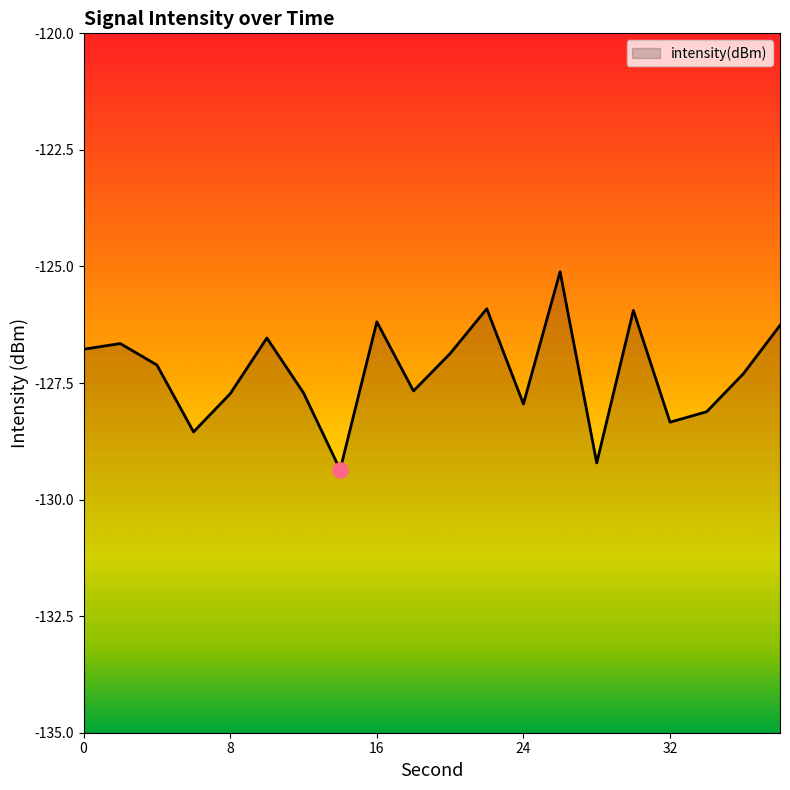

What is the change in value from 22 to 24?

-2.0